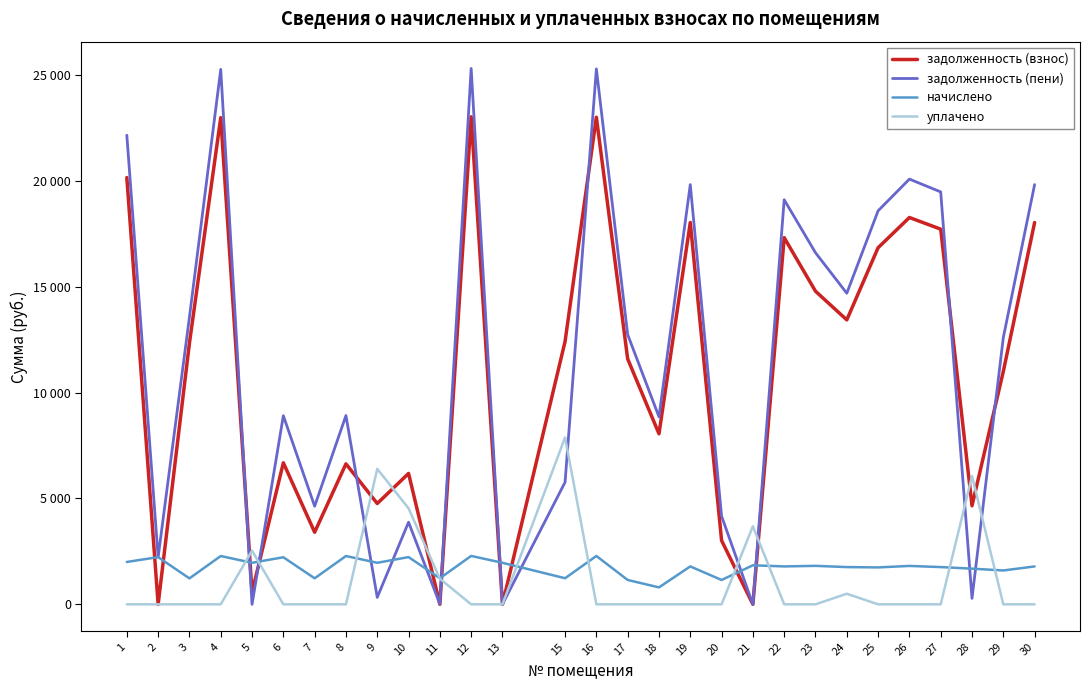

Rank the categories by задолженность (пени) value from lowest to highest.

5, 13, 21, 11, 28, 9, 2, 10, 20, 7, 15, 18, 6, 8, 29, 17, 3, 24, 23, 25, 22, 27, 19, 30, 26, 1, 4, 16, 12